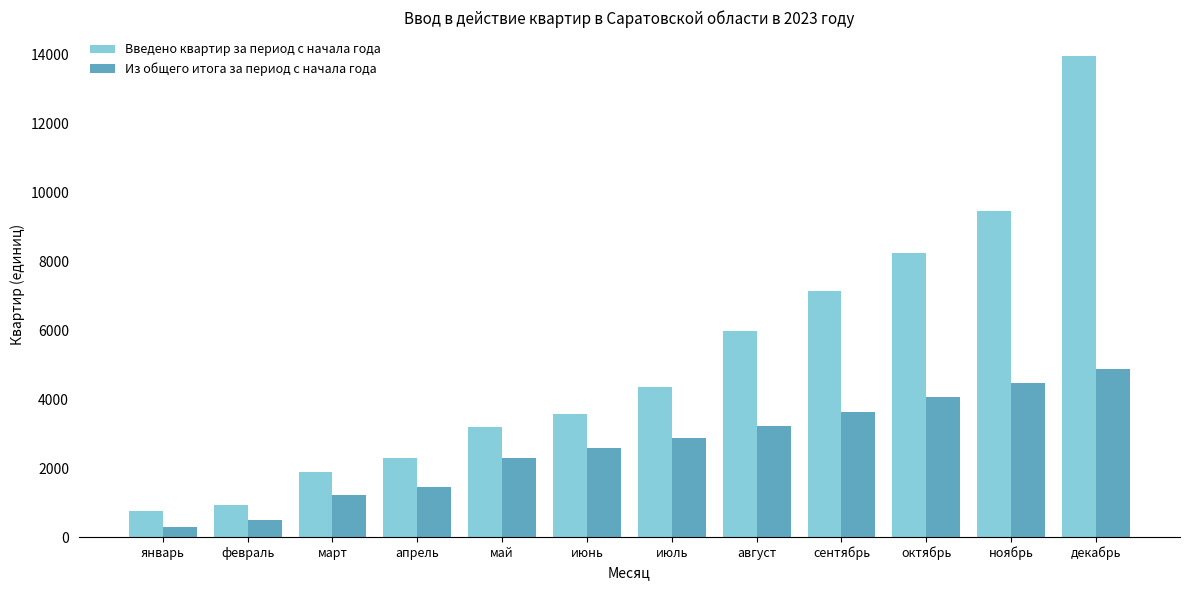

Where is Введено квартир за период с начала года nearest to the value 7351?

сентябрь